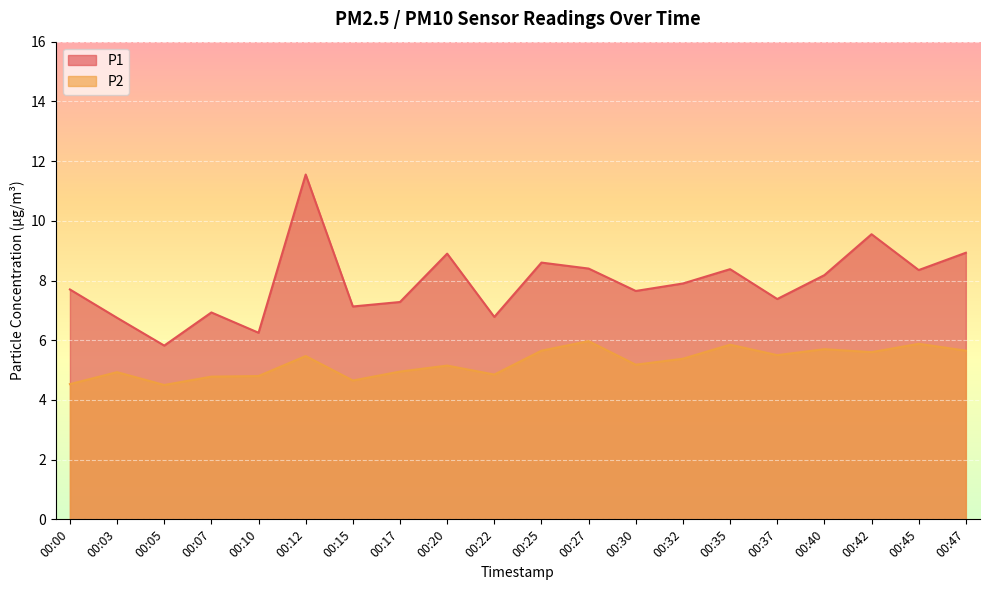

At how many categories does at least one series exceed 9?

2